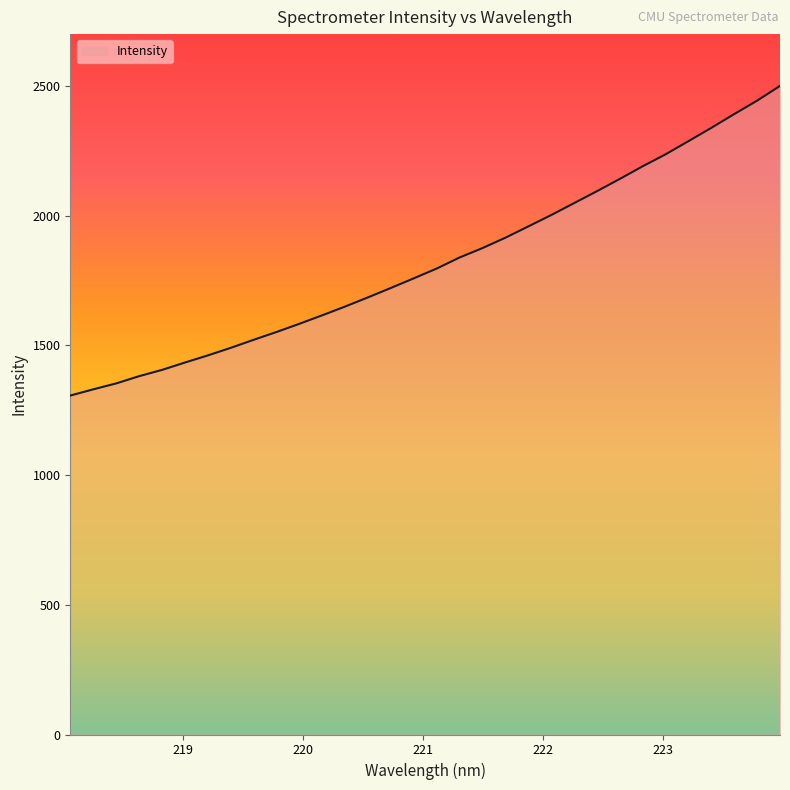

What is the greatest value displayed?

2500.3